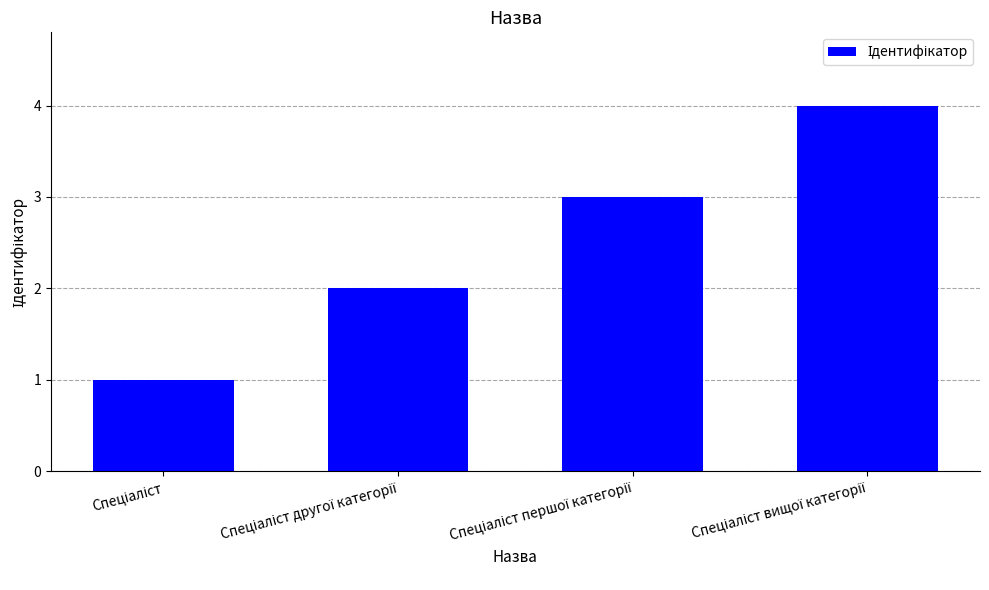

What is the greatest value displayed?

4